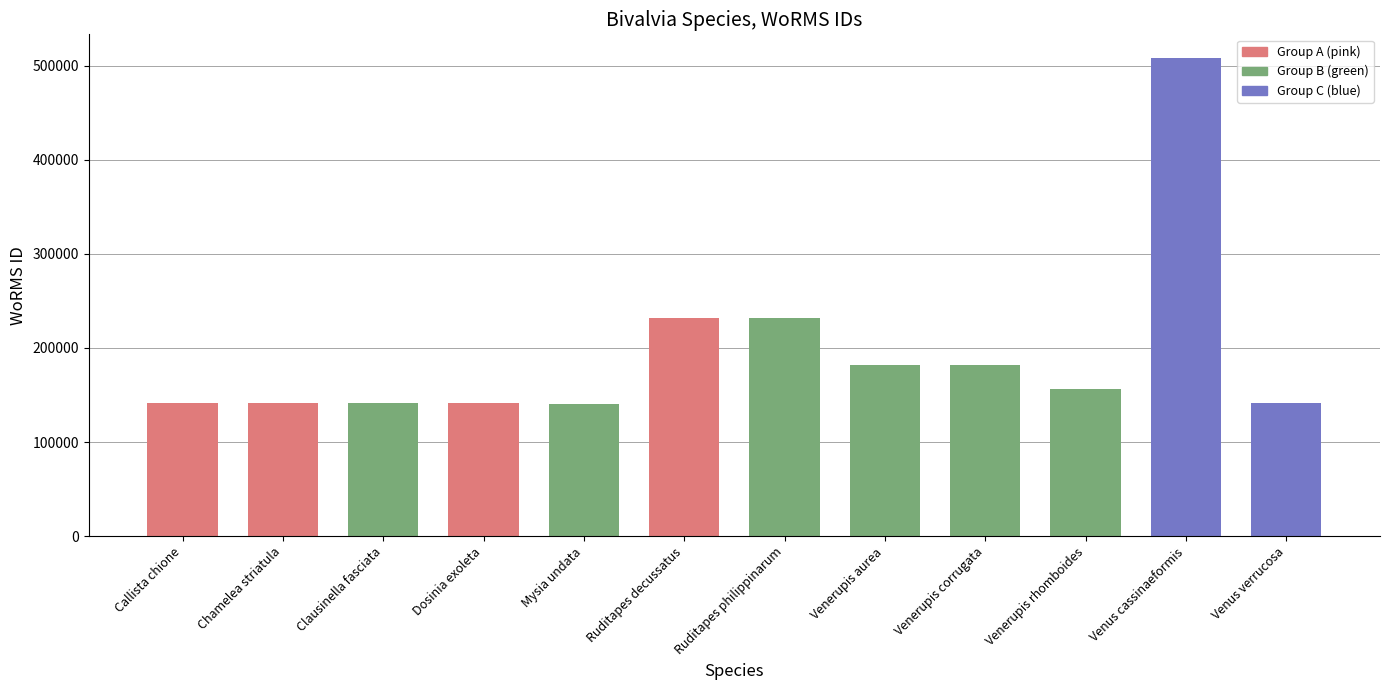

What is the greatest value displayed?

507986